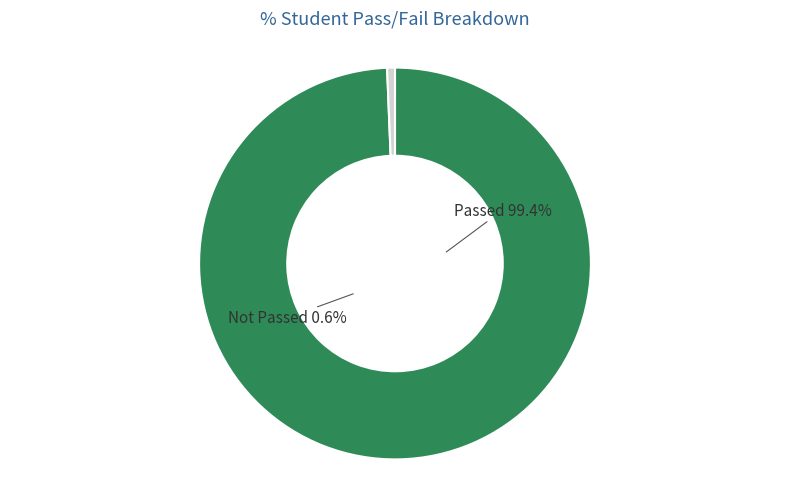

Count the number of slices in the pie.

2